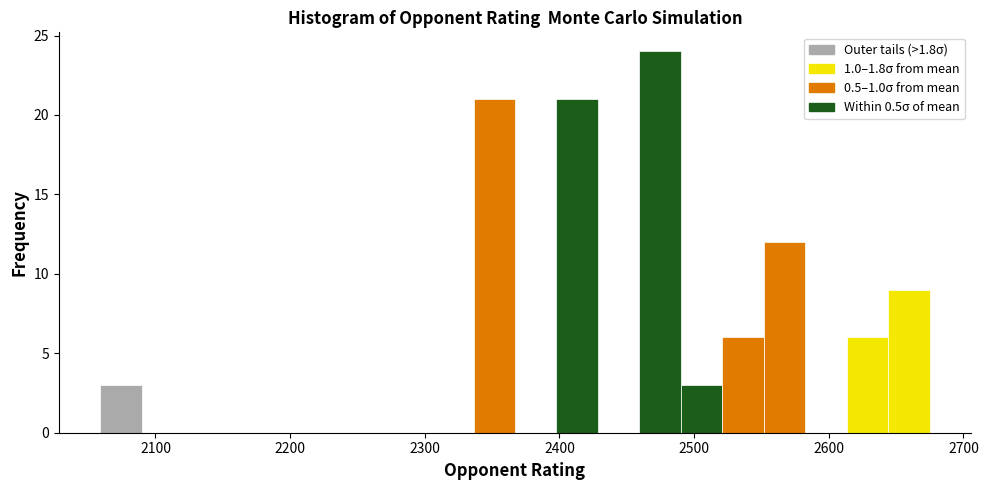

Around what value on the x-axis is the tallest bar? Give the approximate position of its centre, as read against the axis.

2470